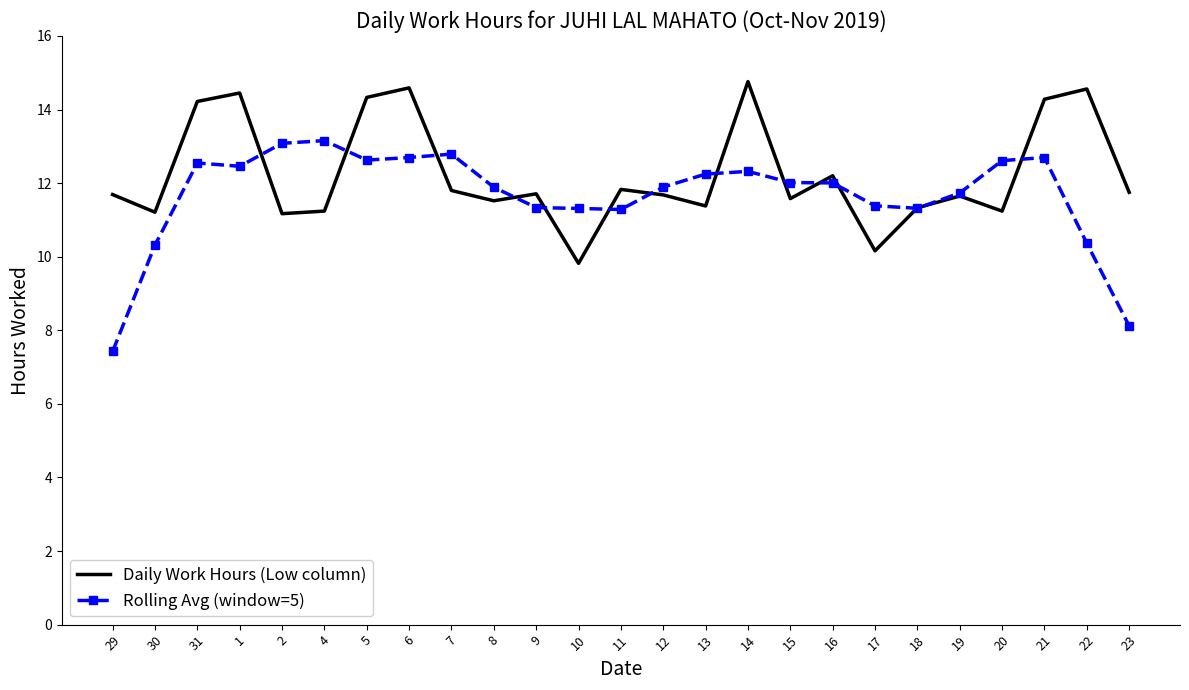

After their last crossing, which series has the higher values: Daily Work Hours (Low column) or Rolling Avg (window=5)?

Daily Work Hours (Low column)